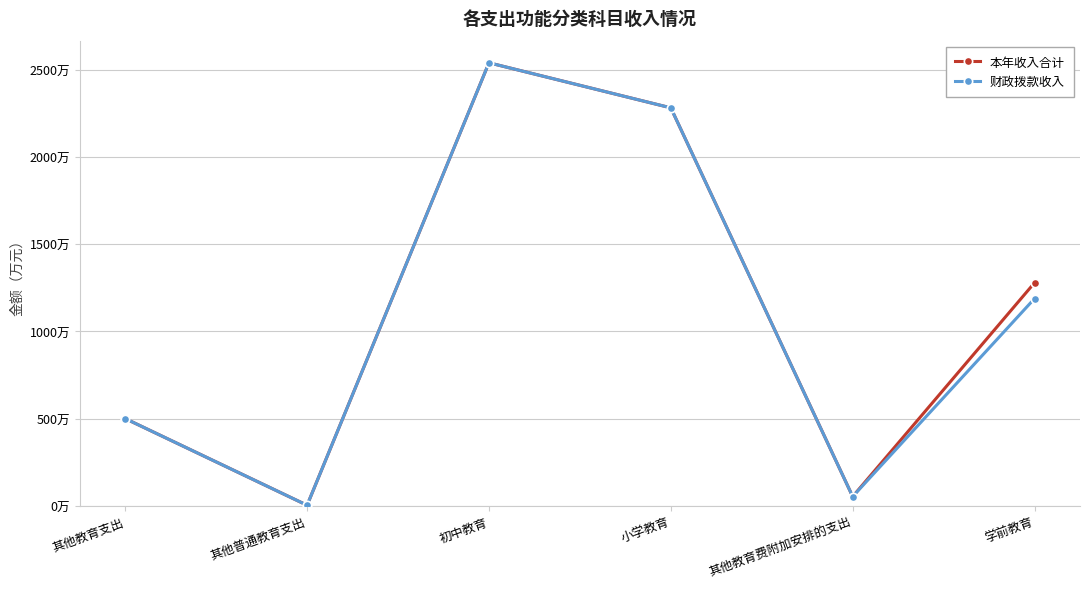

Rank the categories by 财政拨款收入 value from highest to lowest.

初中教育, 小学教育, 学前教育, 其他教育支出, 其他教育费附加安排的支出, 其他普通教育支出